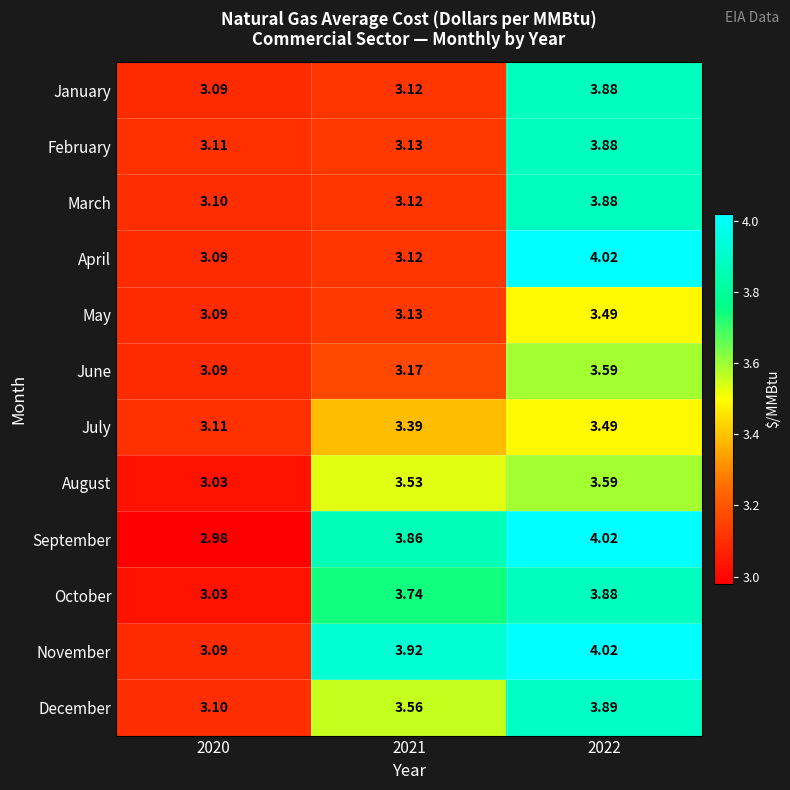

Which label corresponds to the largest value in the chart?

2022